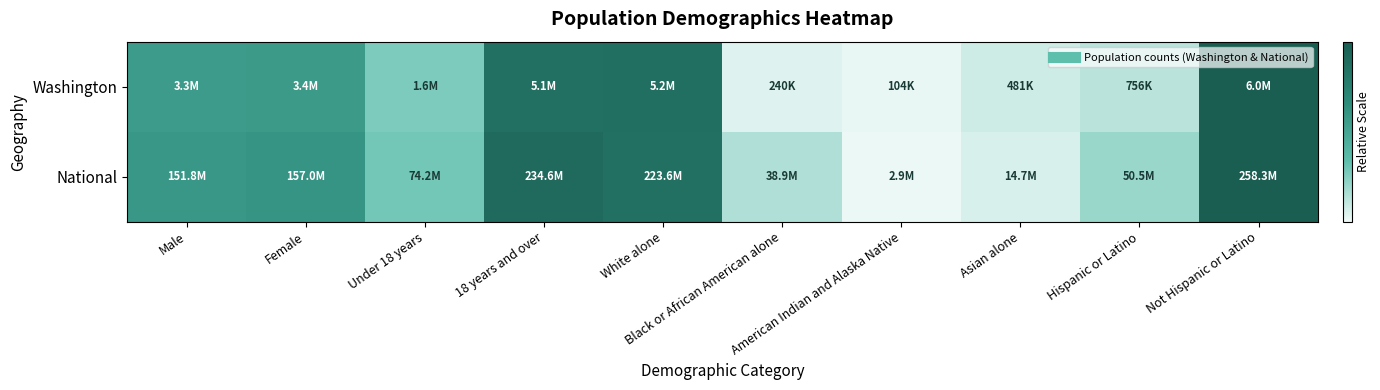

Rank the series by their maximum value, from lowest to highest.

Washington, National